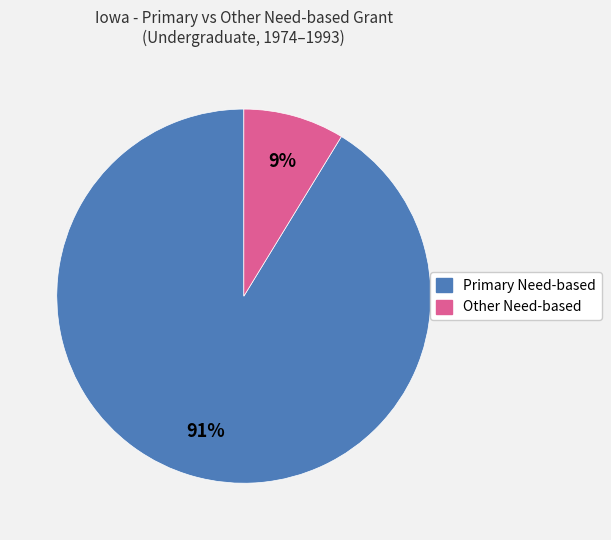

The Other Need-based slice represents 9% of the pie. True or false?

True